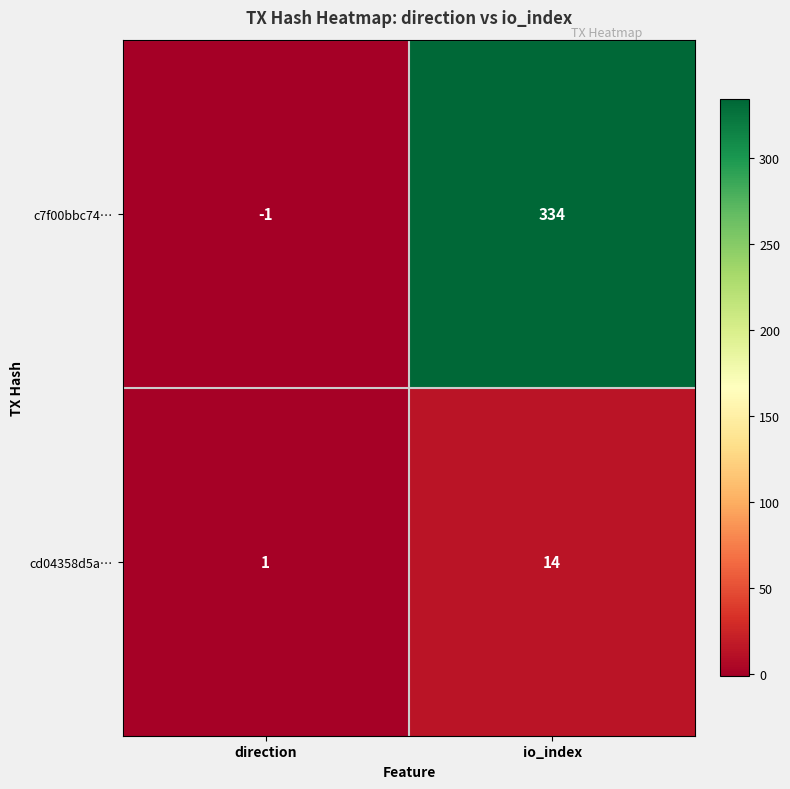

How many series are shown in this chart?

2